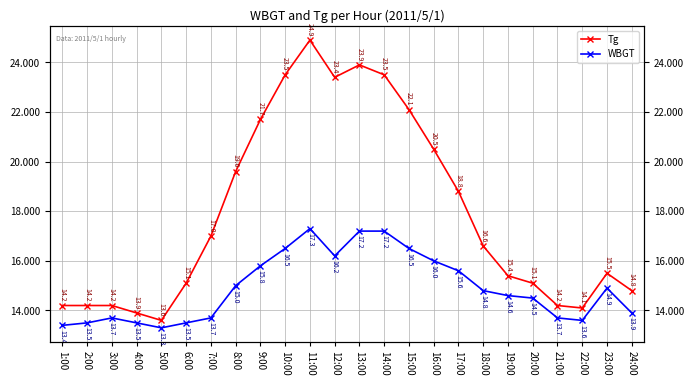

What is the spread (max minus min) of values at 10:00?

7.0